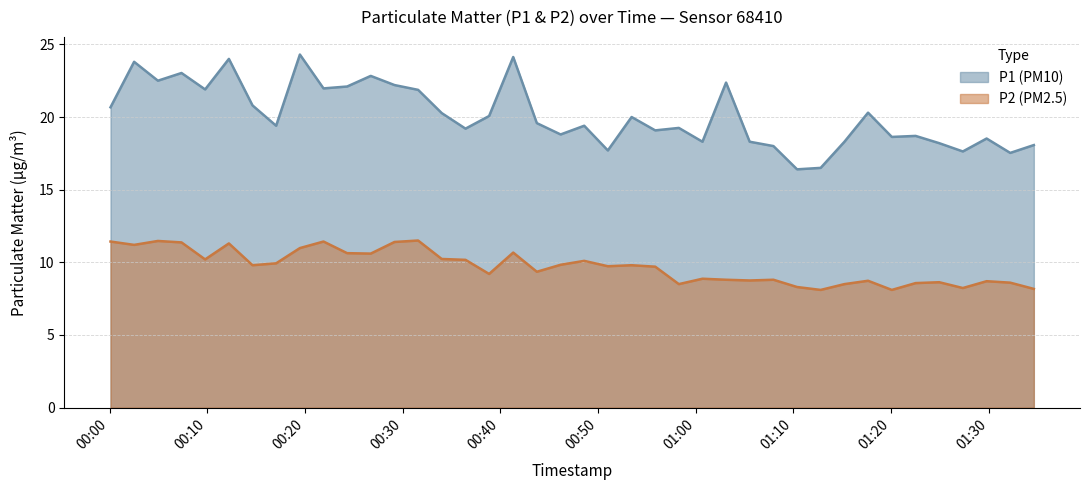

Reading left to right, list all the values displayed in this chart.

P1: 20.7	23.8	22.5	23.0	21.9	24.0	20.8	19.4	24.3	22.0	22.1	22.8	22.2	21.9	20.3	19.2	20.1	24.1	19.6	18.8	19.4	17.7	20.0	19.1	19.2	18.3	22.4	18.3	18.0	16.4	16.5	18.3	20.3	18.6	18.7	18.2	17.6	18.5	17.5	18.1
P2: 11.4	11.2	11.5	11.4	10.2	11.3	9.8	9.9	11.0	11.4	10.6	10.6	11.4	11.5	10.2	10.2	9.2	10.7	9.3	9.8	10.1	9.7	9.8	9.7	8.5	8.9	8.8	8.8	8.8	8.3	8.1	8.5	8.7	8.1	8.6	8.6	8.2	8.7	8.6	8.2